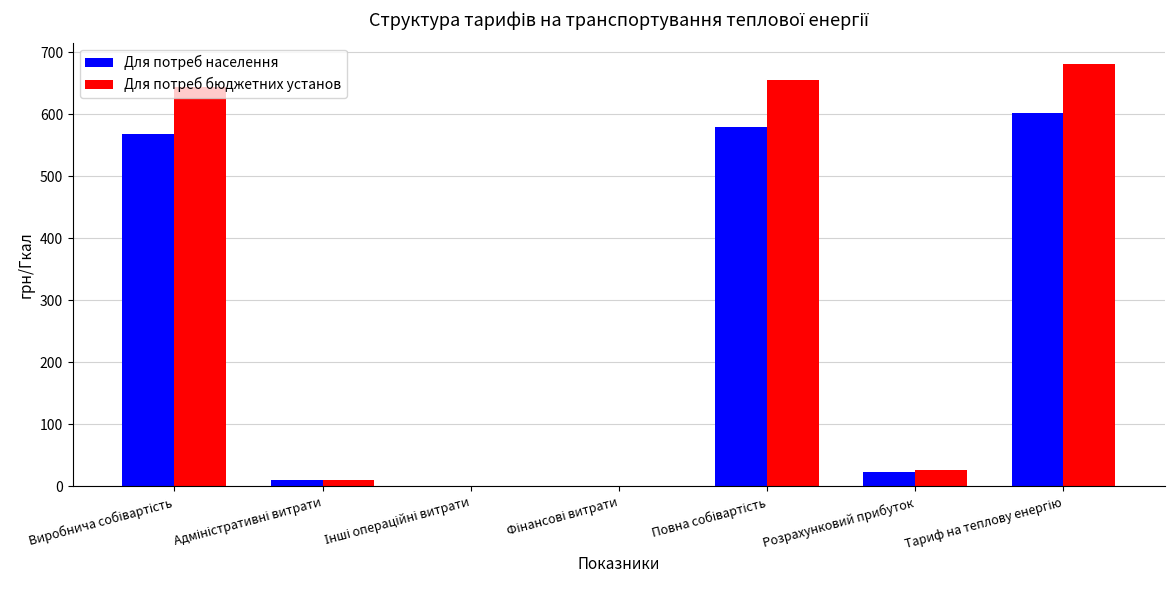

What is the maximum value shown in the chart?

681.9